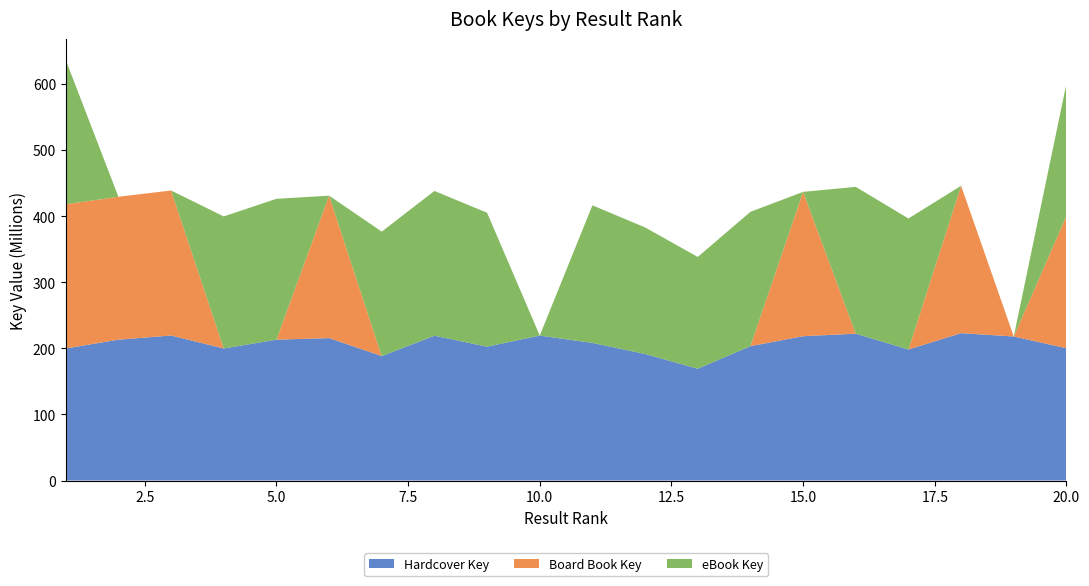

Reading left to right, extract all data points from this chart.

Hardcover Key: 199780872	213104747	219398683	199780872	213104747	215489207	188281454	219075033	202549284	219312188	208196870	191454792	169136256	203265165	218355257	222143928	198216865	222976792	217891317	200164485
Board Book Key: 218245576	216204234	219398683	0	0	215489207	0	0	0	0	0	0	0	0	218355257	0	0	222976792	0	200164485
eBook Key: 218245576	0	0	199780872	213104747	0	188281454	219075033	202549284	0	208196870	191454792	169136256	203265165	0	222143928	198216865	0	0	200164485